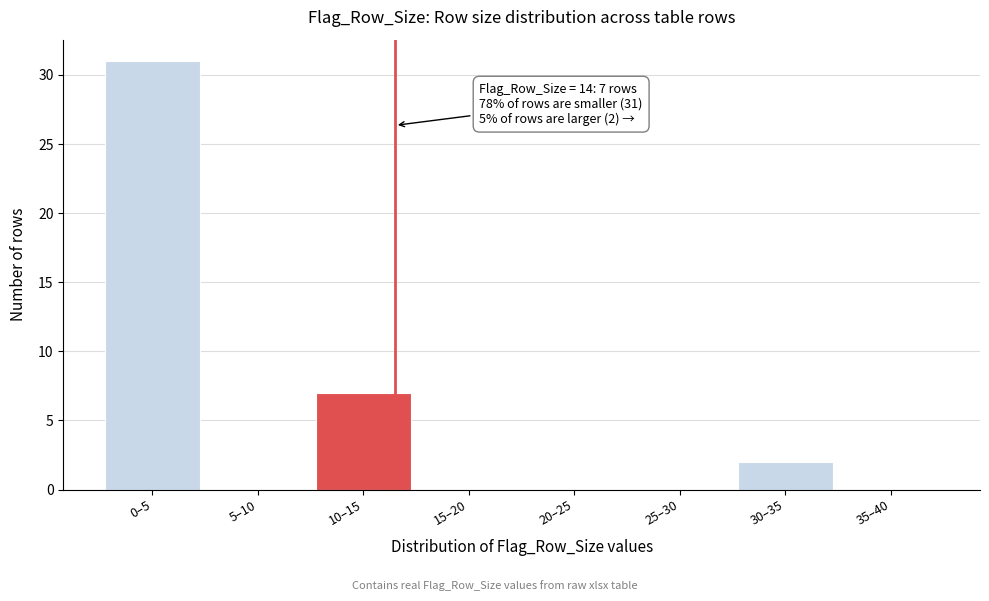

Reading right to left, transcribe all the data shown in this chart.

35–40=0	30–35=2	25–30=0	20–25=0	15–20=0	10–15=7	5–10=0	0–5=31